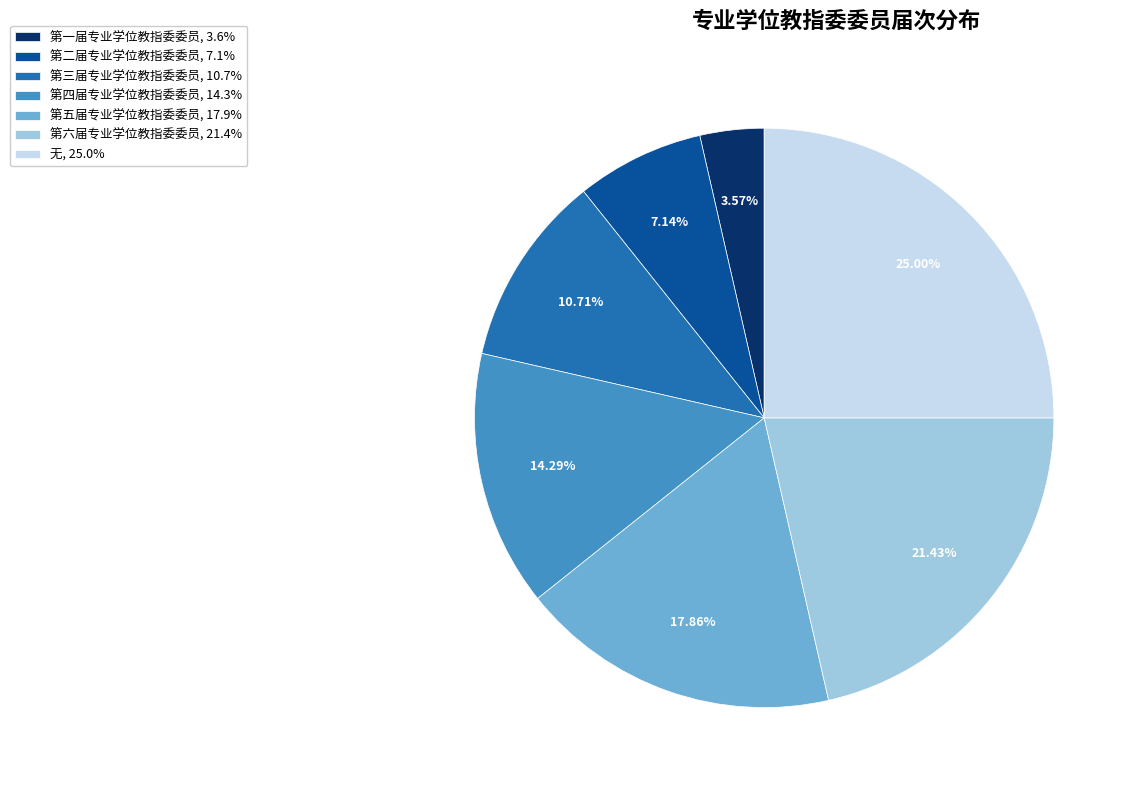

True or false: 第六届专业学位教指委委员 accounts for 21% of the total.

True